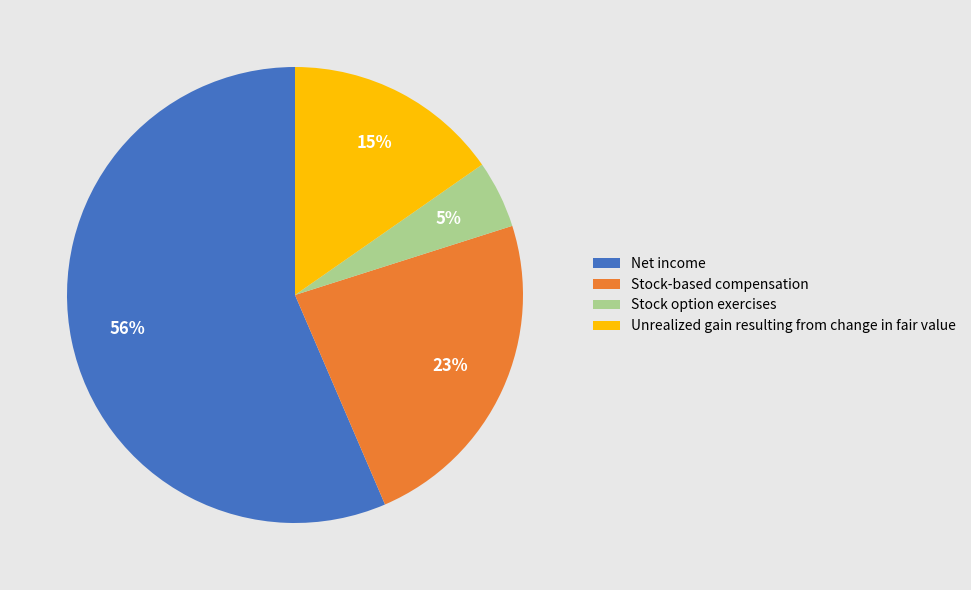

Rank the categories by value from lowest to highest.

Stock option exercises, Unrealized gain resulting from change in fair value, Stock-based compensation, Net income